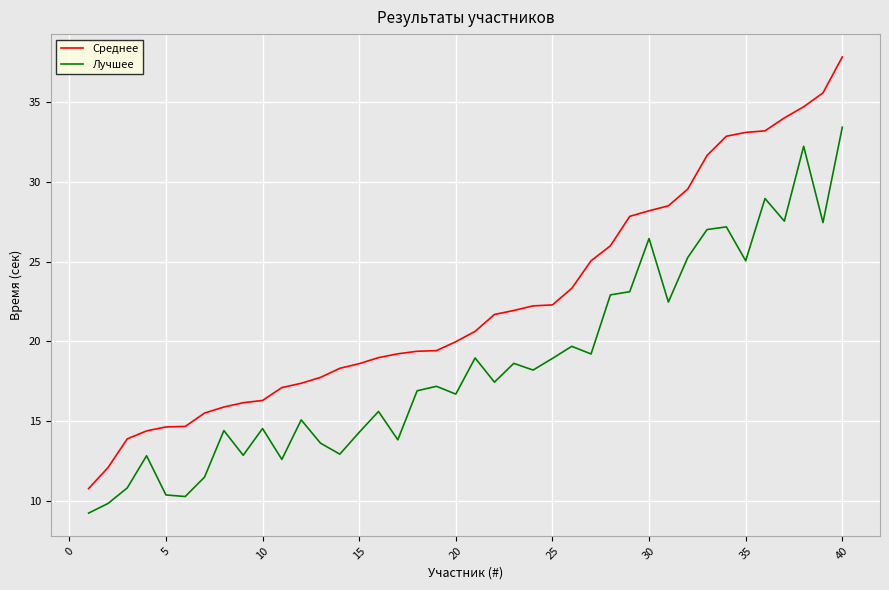

Rank the series by their maximum value, from lowest to highest.

Лучшее, Среднее